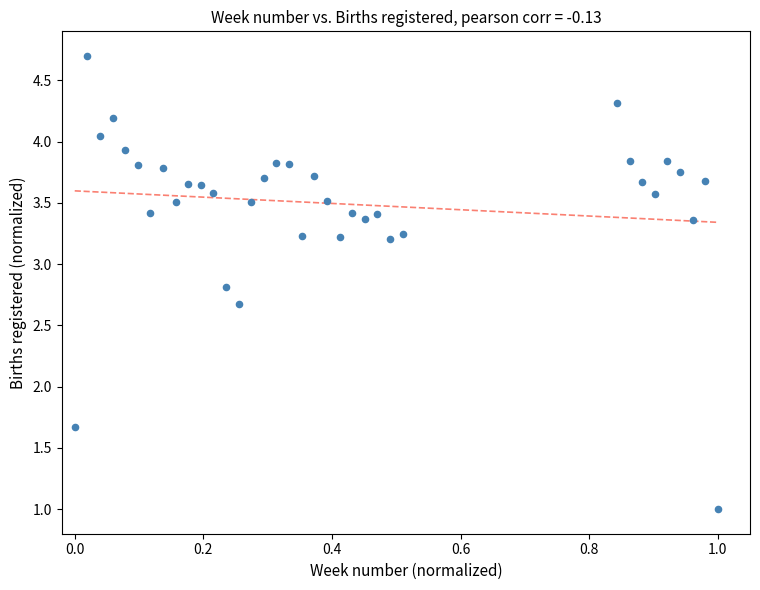

What Y value in the scatter plot is closest to 2?

1.7